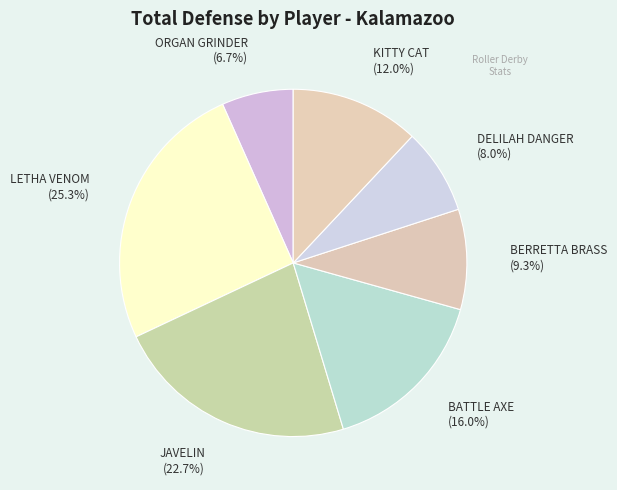

How many segments does this pie chart have?

7